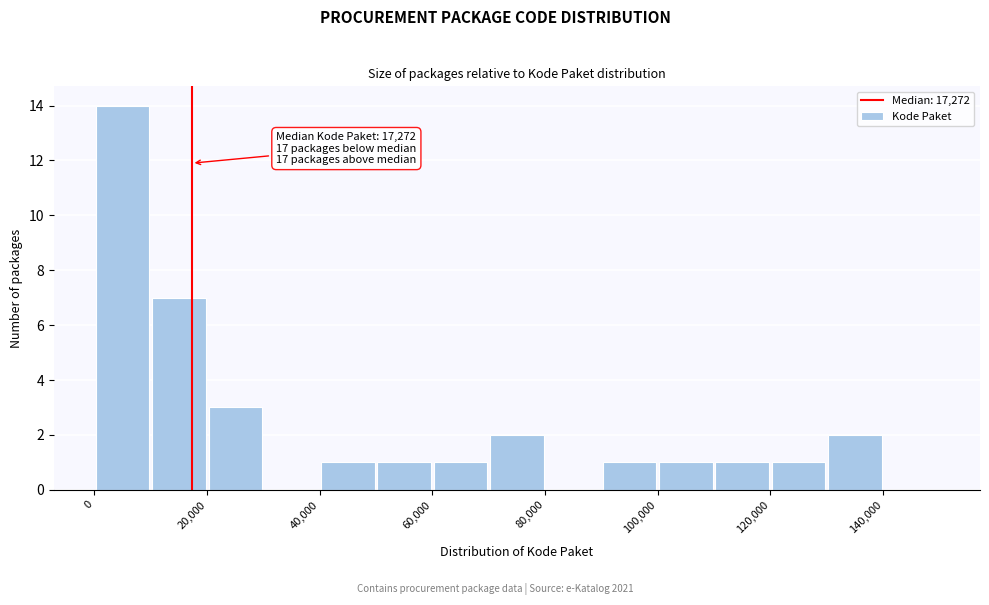

Over which range of the x-axis is the bar tallest?

0 to 10000